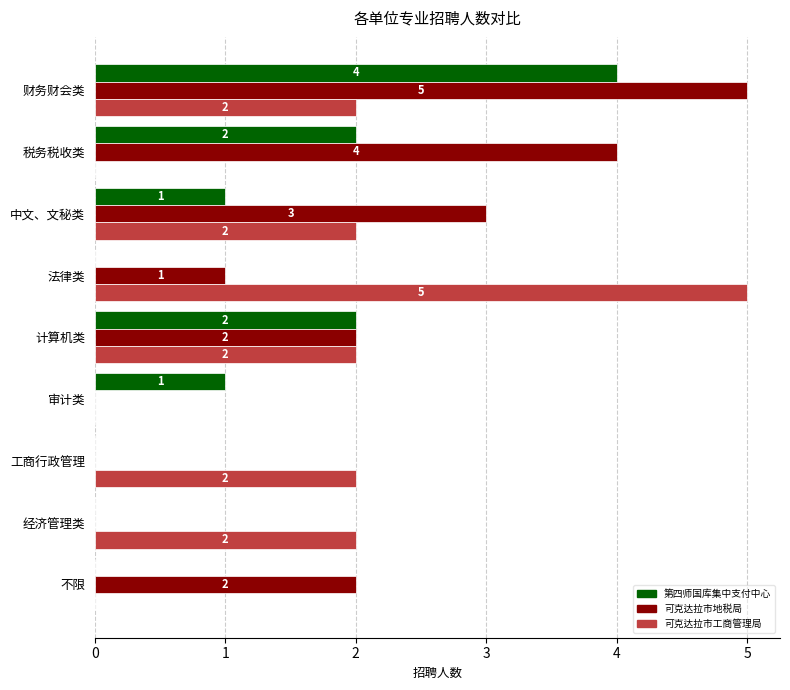

Is the value of 可克达拉市工商管理局 at 中文、文秘类 greater than the value of 第四师国库集中支付中心 at 中文、文秘类?

Yes